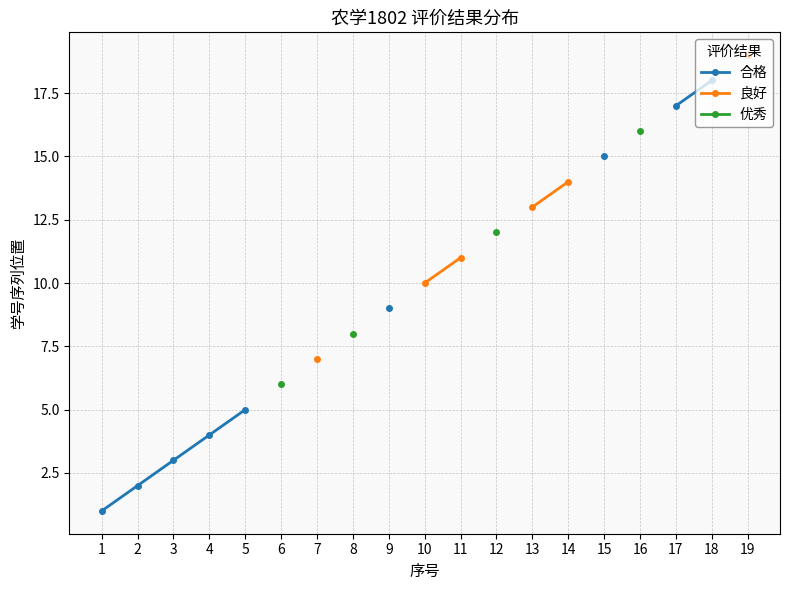

Which series has the widest spread of values?

合格